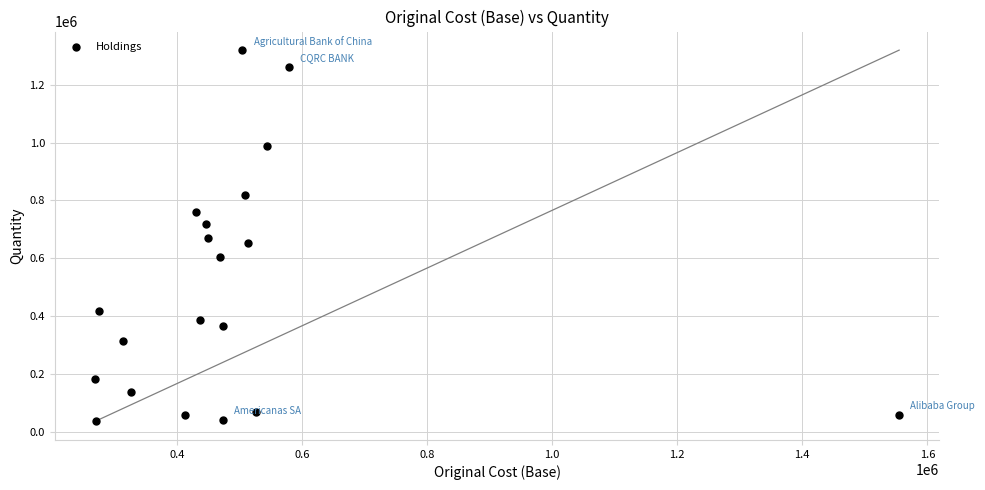

What is the range of Y values (max minus min)?

1284400